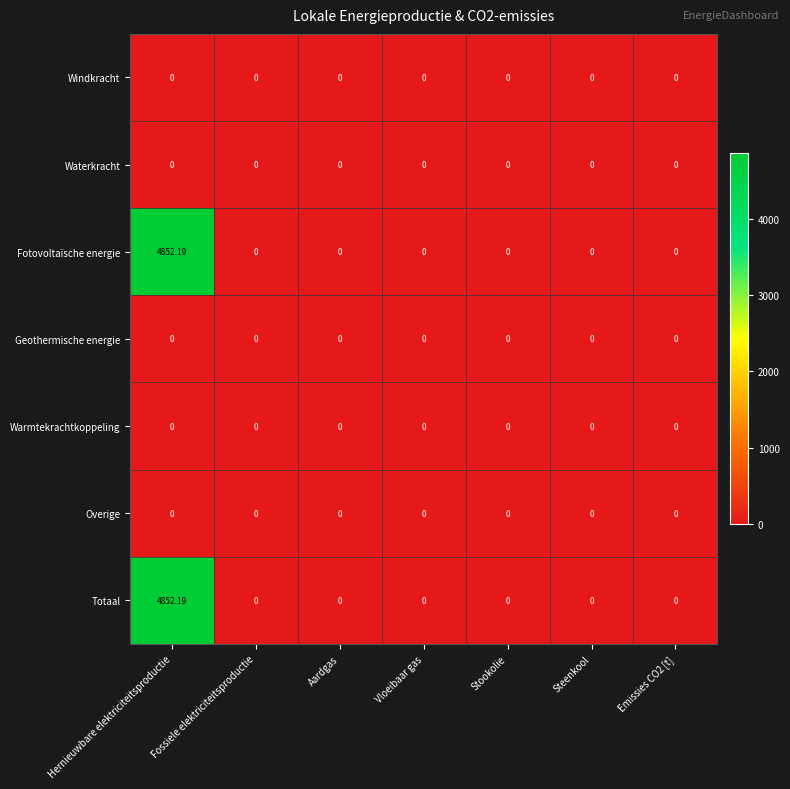

At which category is the sum across all series the highest?

Hernieuwbare elektriciteitsproductie